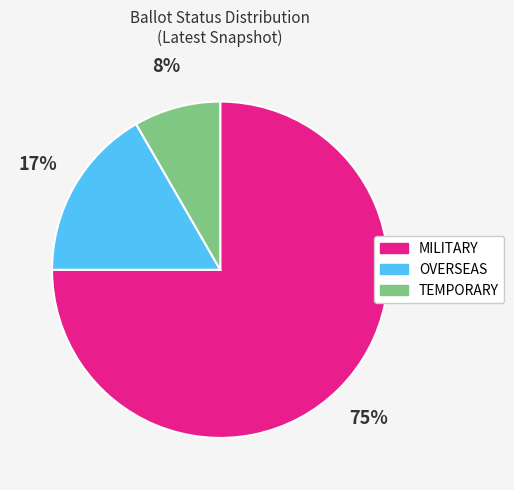

The MILITARY slice represents 88% of the pie. True or false?

False